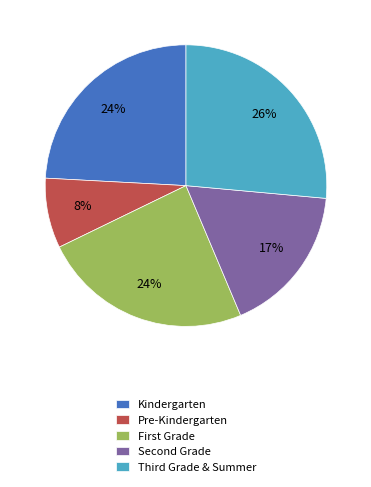

Which category has the biggest portion of the pie?

Third Grade & Summer